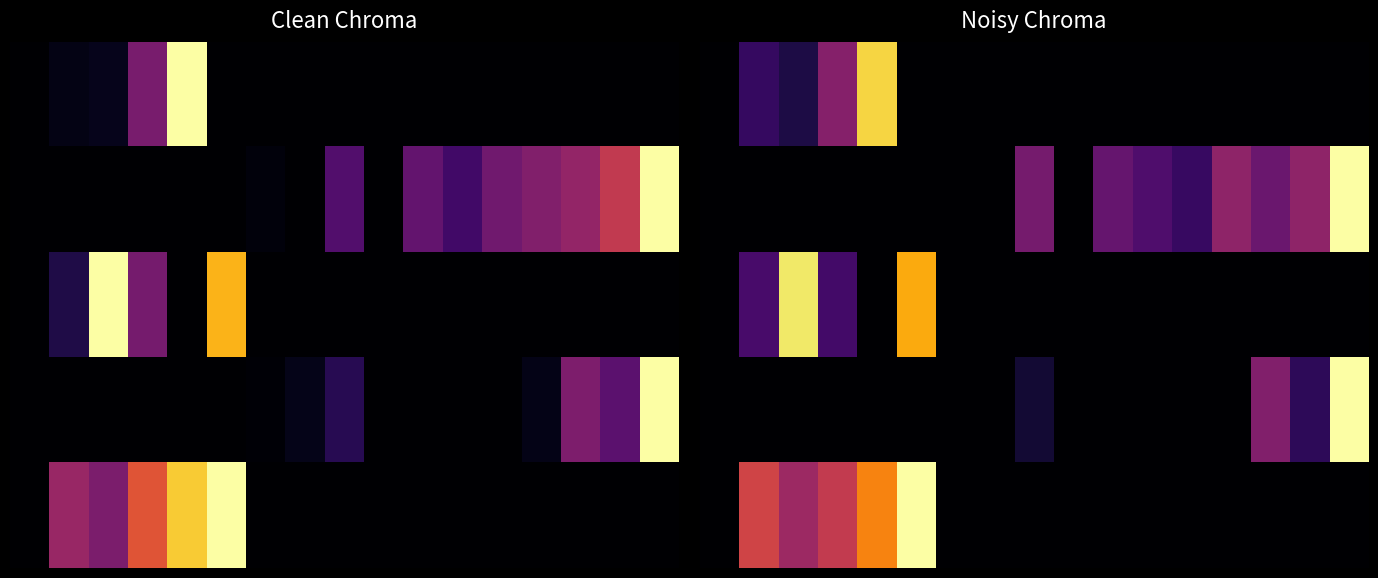

At which category is the sum across all series the highest?

16